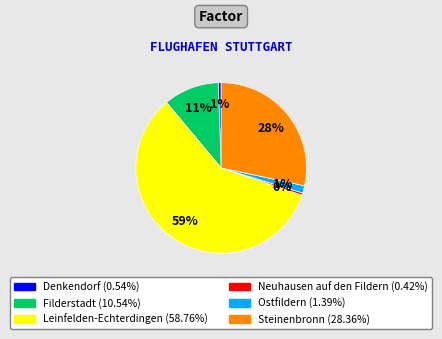

To the nearest percent, what is the average slice percentage?

17%